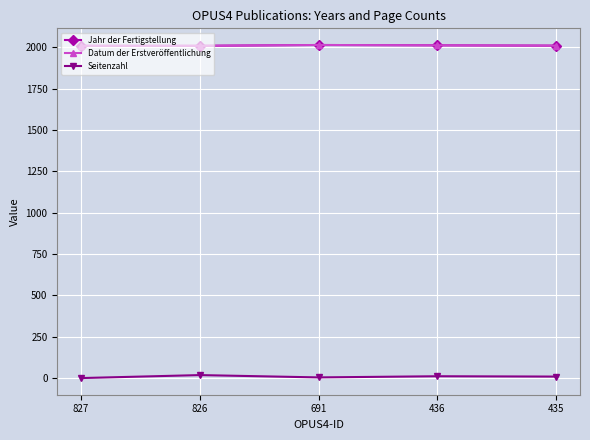

True or false: Jahr der Fertigstellung and Seitenzahl intersect in this chart.

False